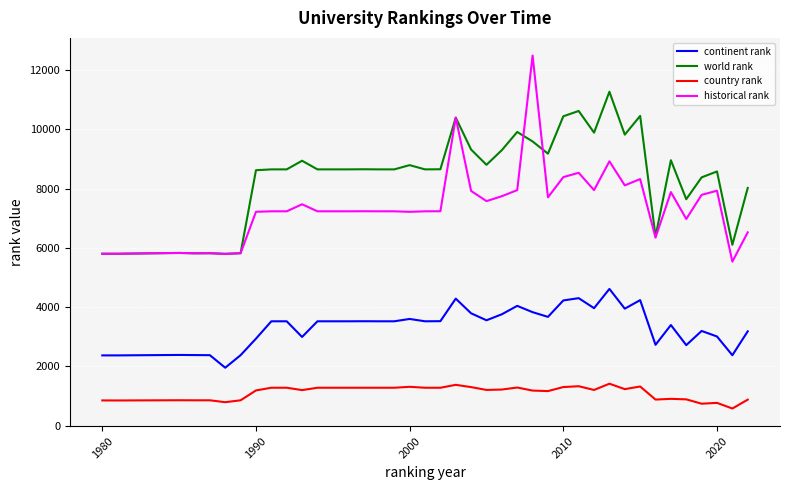

Which series has the largest range (max minus min)?

historical rank